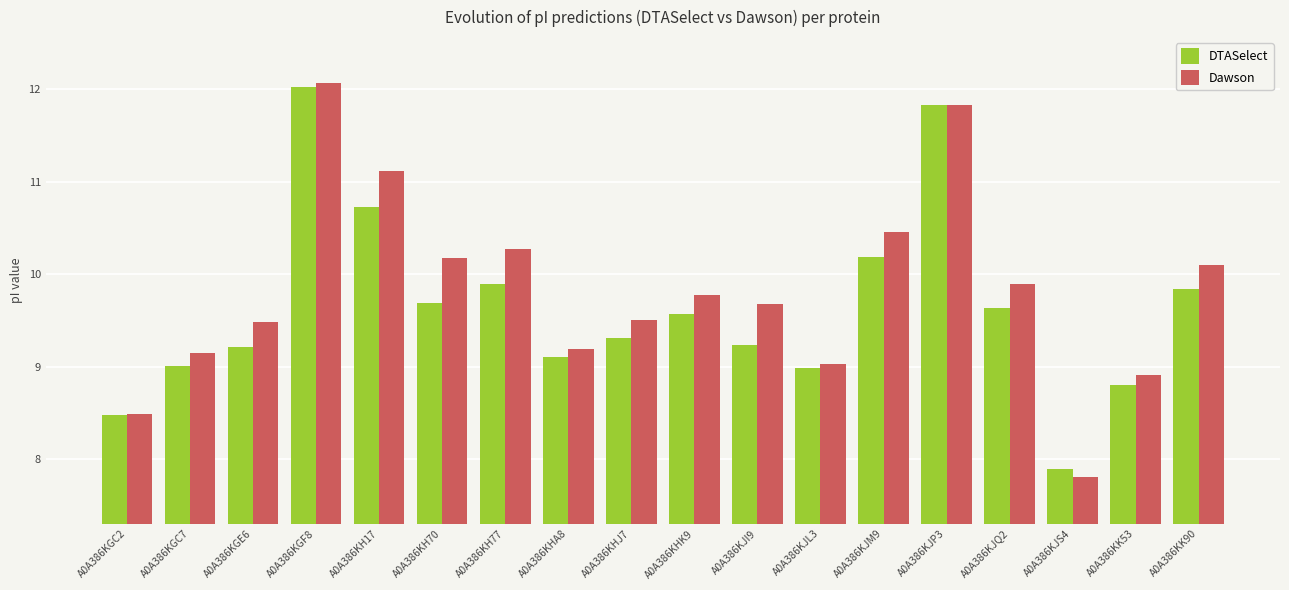

What are all the series names shown in the legend?

DTASelect, Dawson